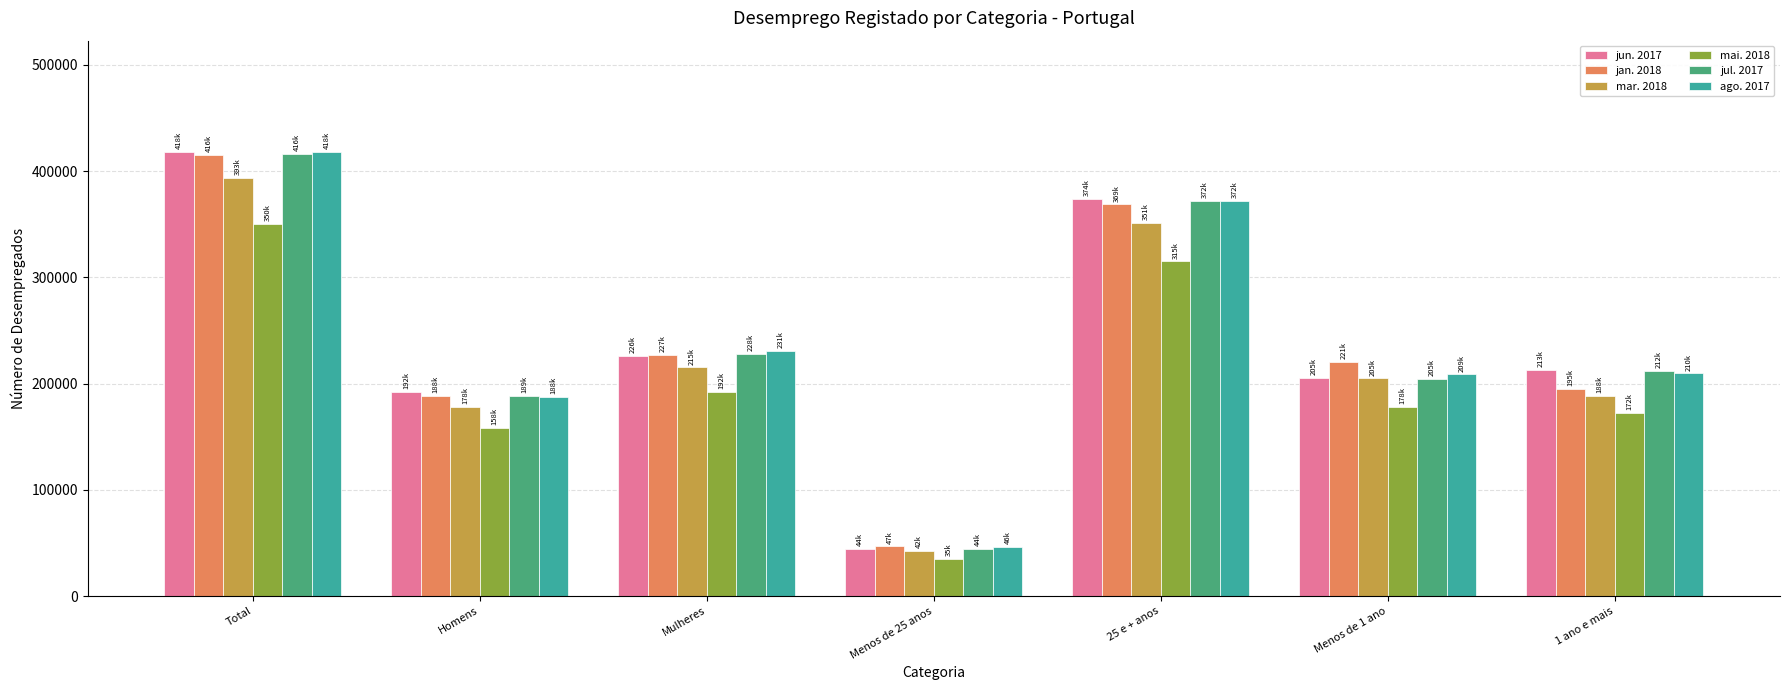

Between Homens and Menos de 25 anos, which series saw the biggest shift?

jun. 2017